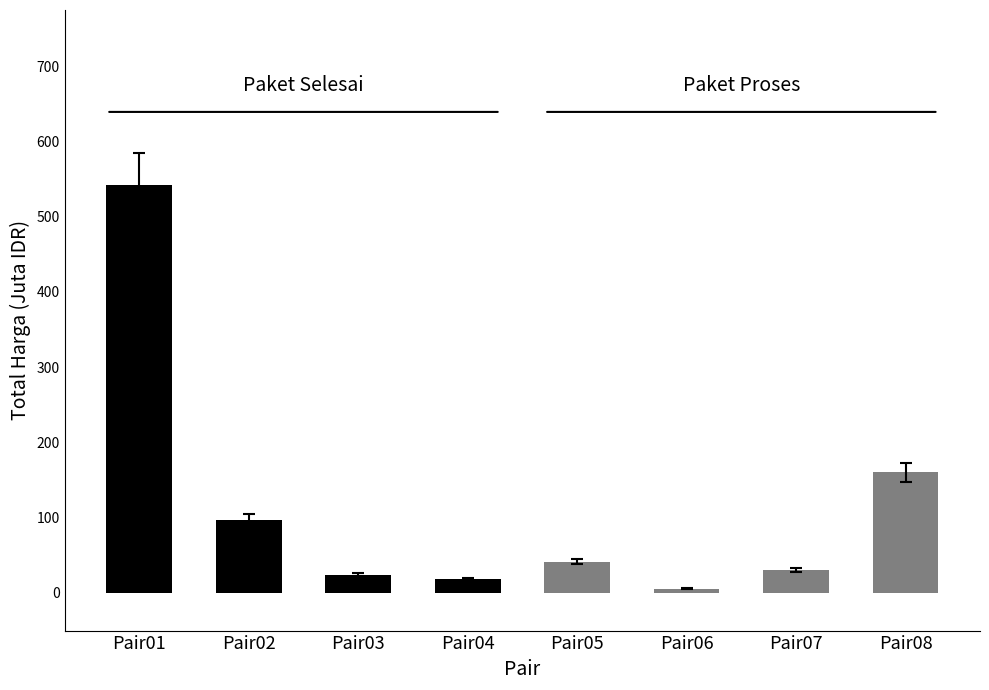

What is the value of the Paket Proses bar at the 3rd from the left?

30.4